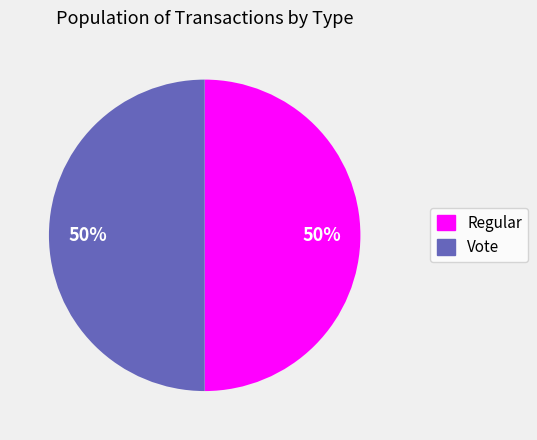

To the nearest percent, what is the average slice percentage?

50%